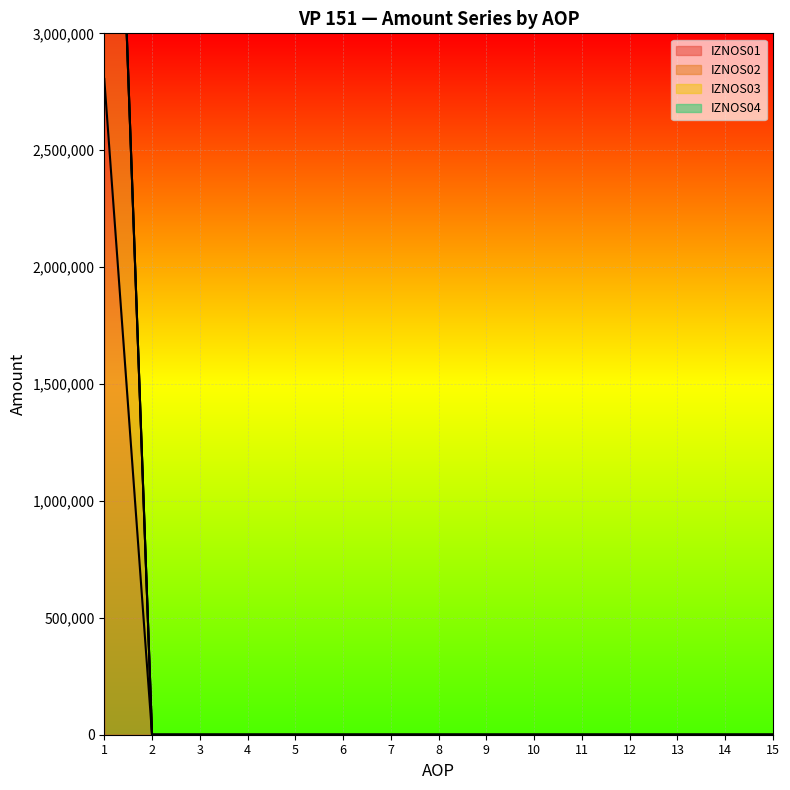

True or false: IZNOS02 and IZNOS01 cross at least once.

False